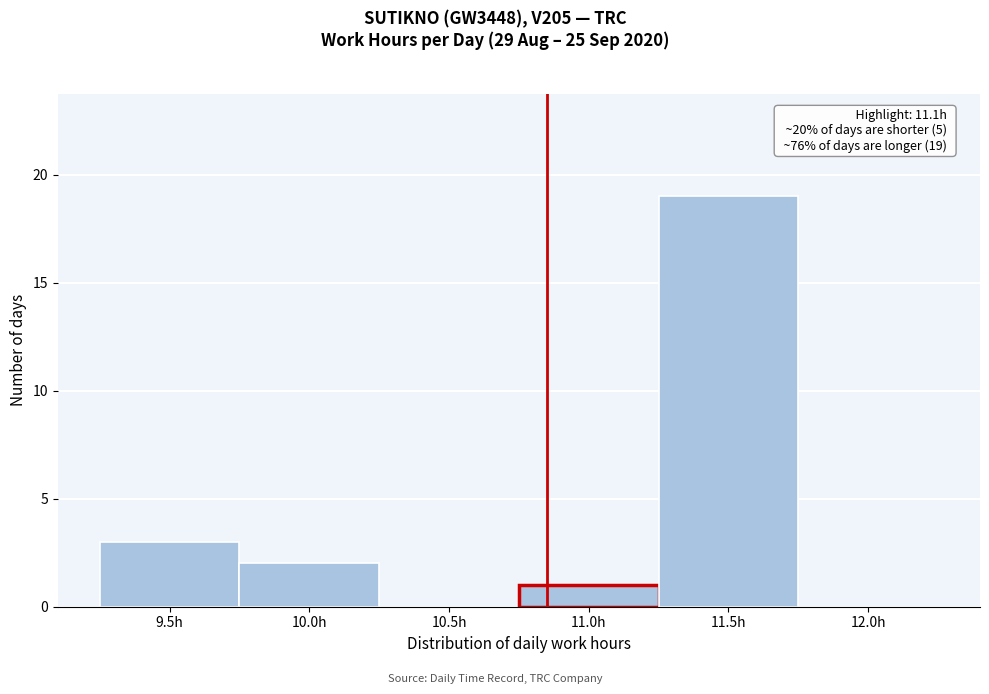

Reading right to left, extract all data points from this chart.

12.0h=0	11.5h=19	11.0h=1	10.5h=0	10.0h=2	9.5h=3